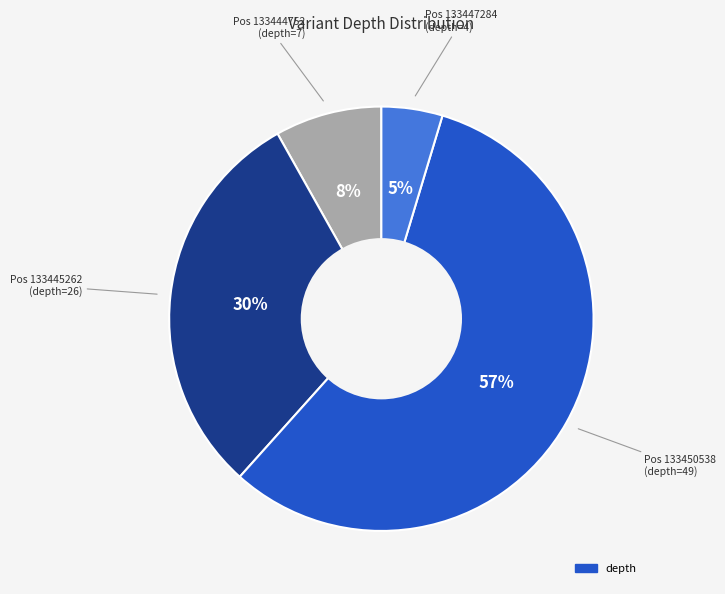

To the nearest percent, what is the average slice percentage?

25%